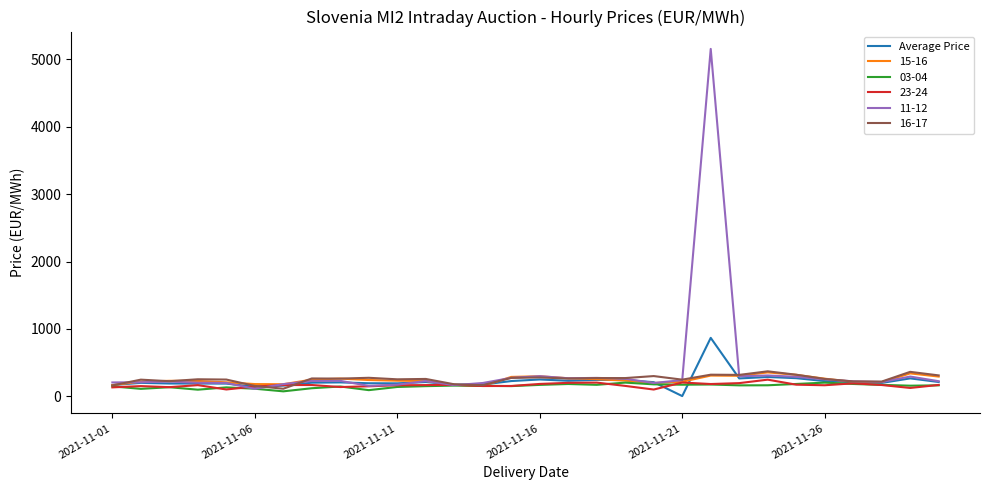

What is the minimum value for 16-17?

115.0